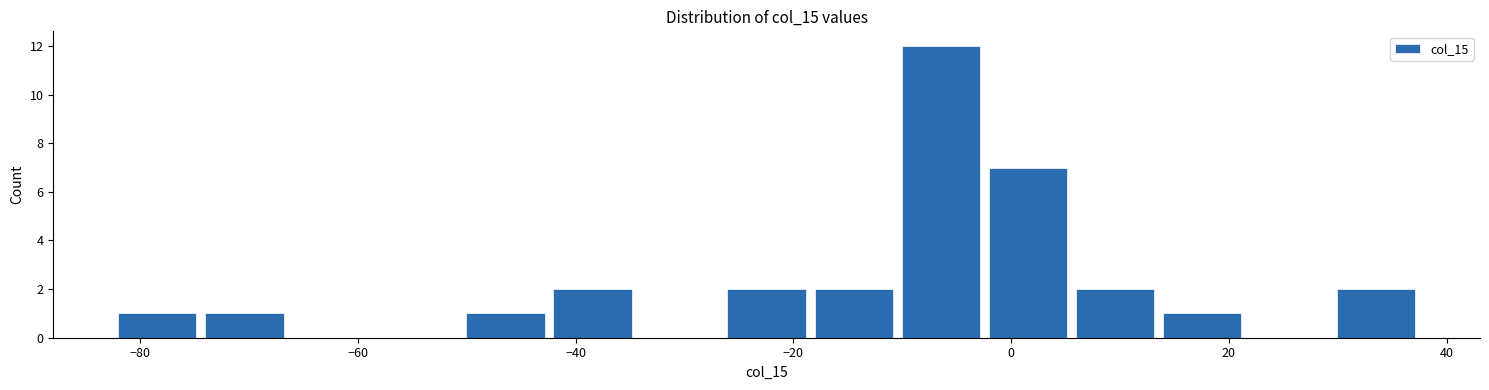

Read against the x-axis, roughly where is the centre of the tallest bar?

-6